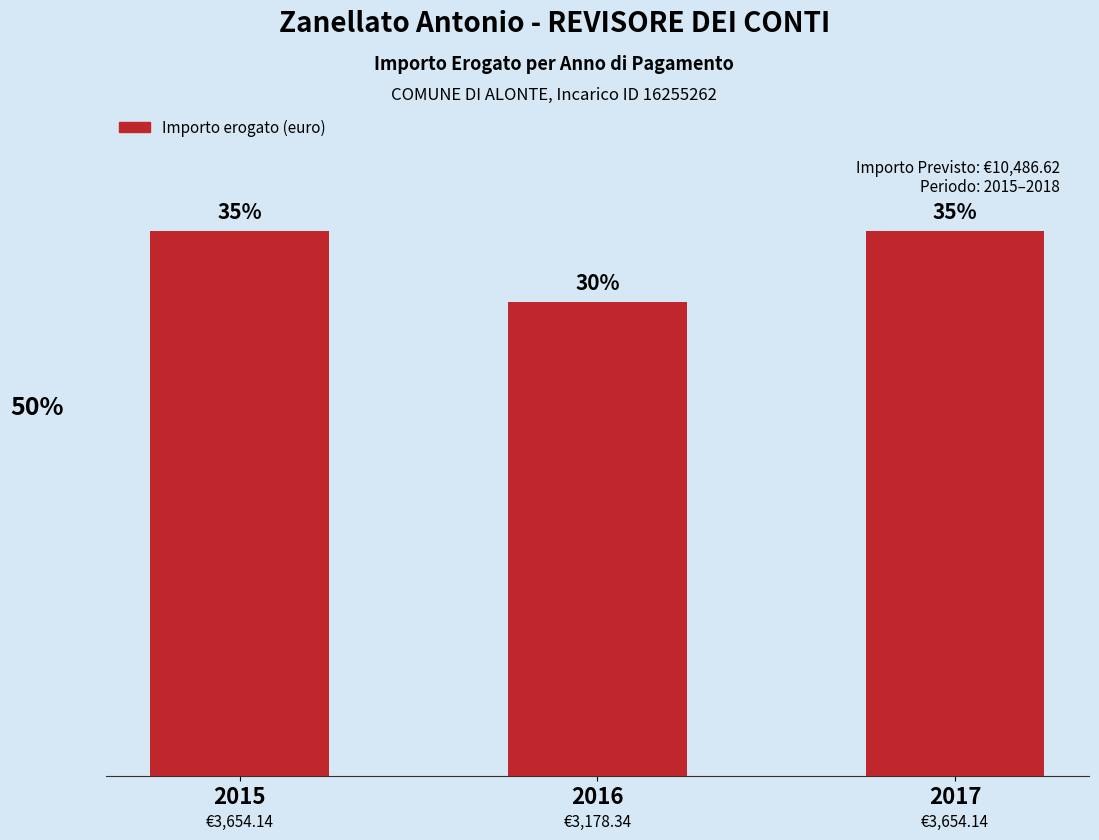

Which category has the highest value across all series?

2015